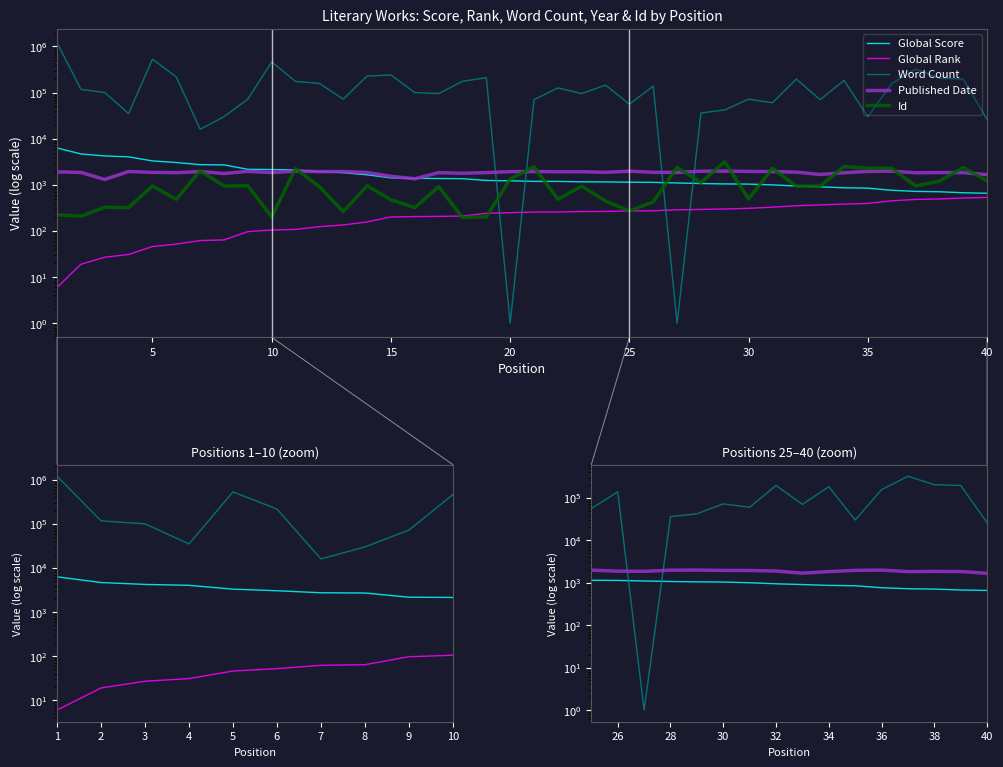

Which category has the highest value in the Published Date series?

29